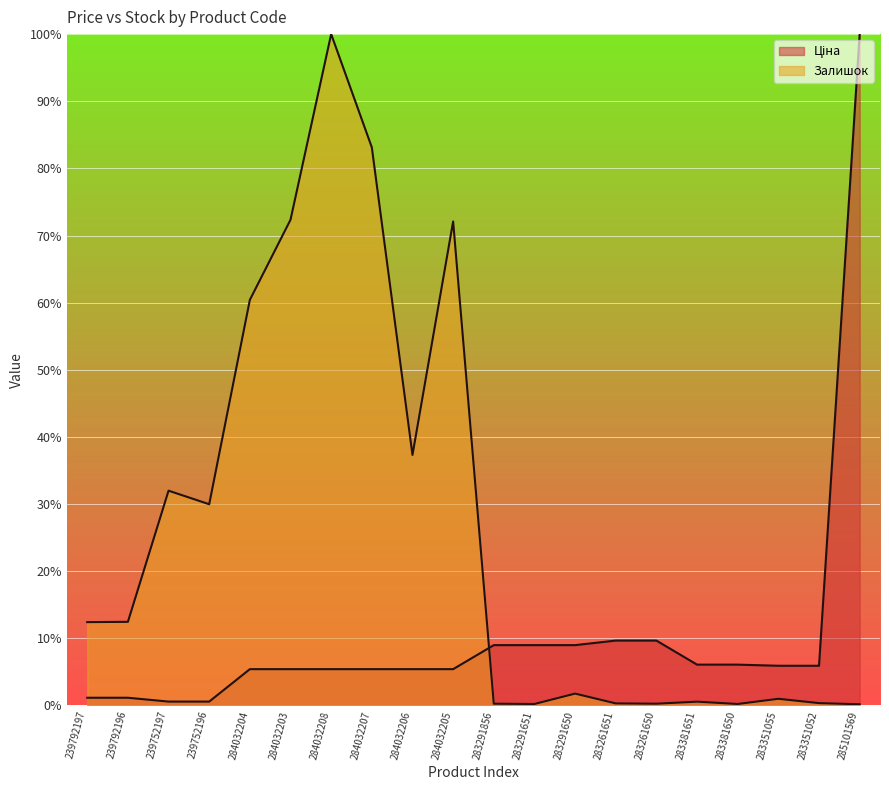

Is the value of Ціна at 239792196 greater than the value of Залишок at 285101569?

Yes